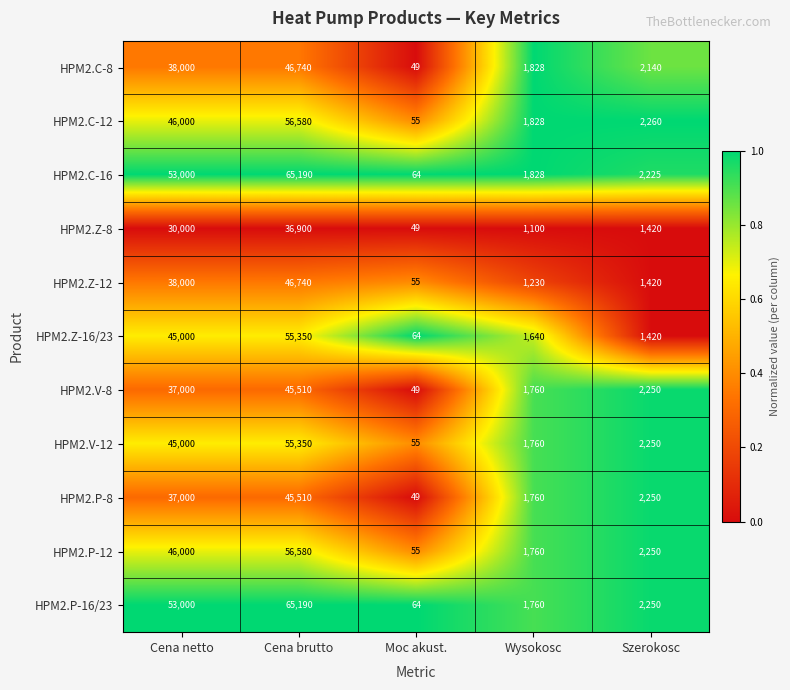

Which label corresponds to the largest value in the chart?

Cena brutto